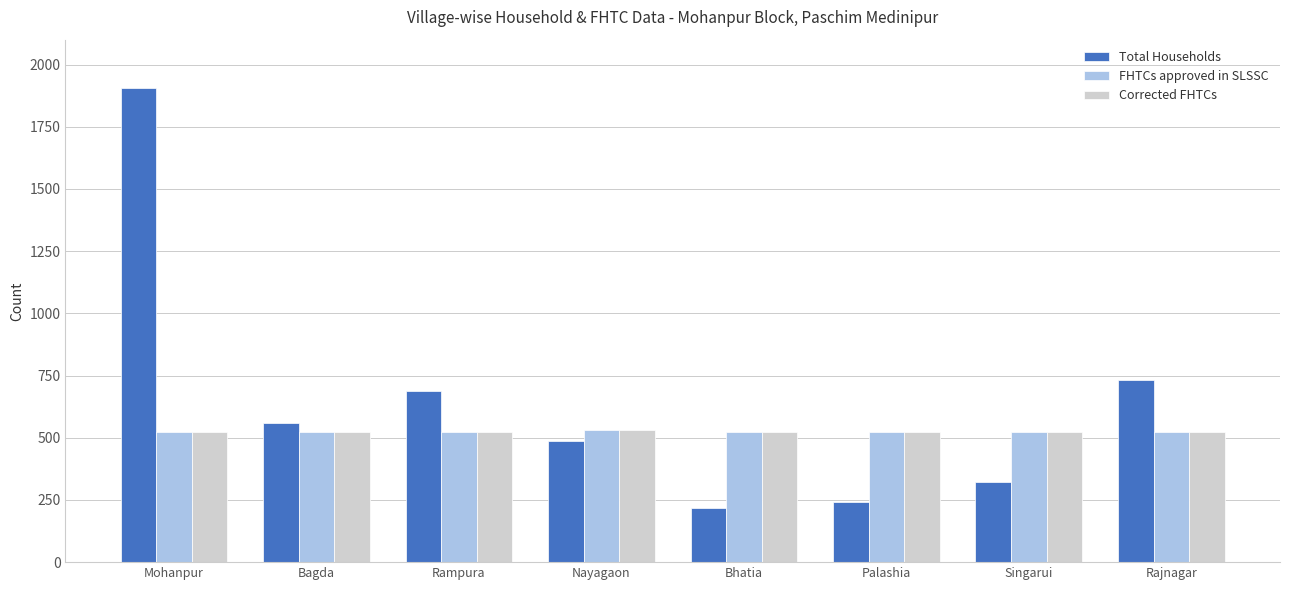

What is the value of the Total Households bar at the 6th from the left?

241